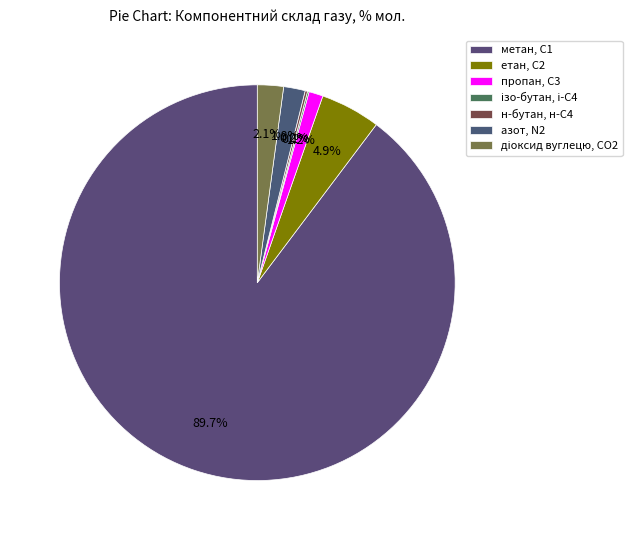

True or false: діоксид вуглецю, CО2 accounts for 2% of the total.

True